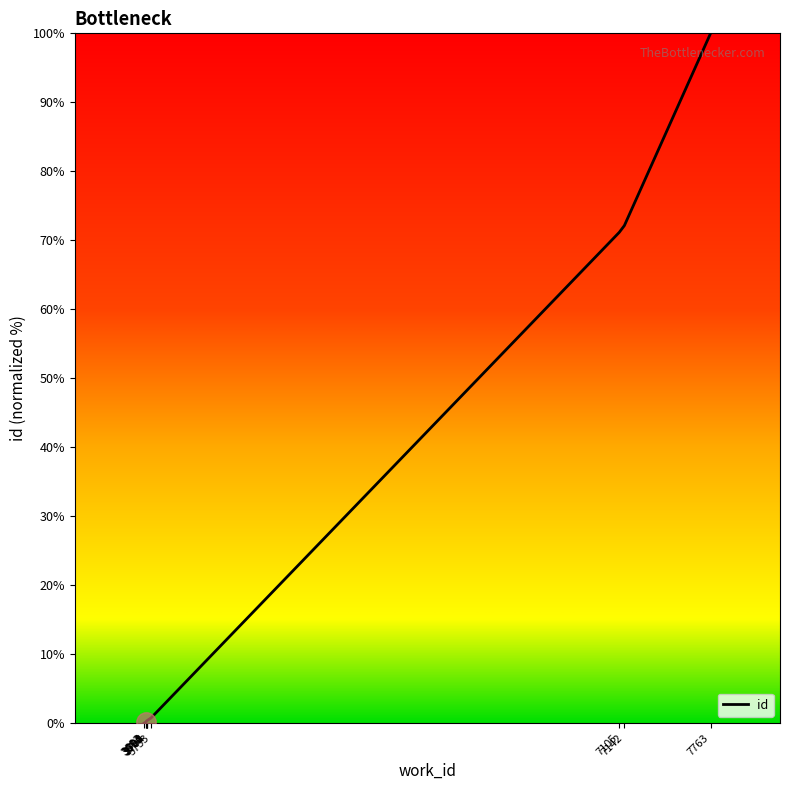

What is the difference between the maximum and minimum values?

100.0